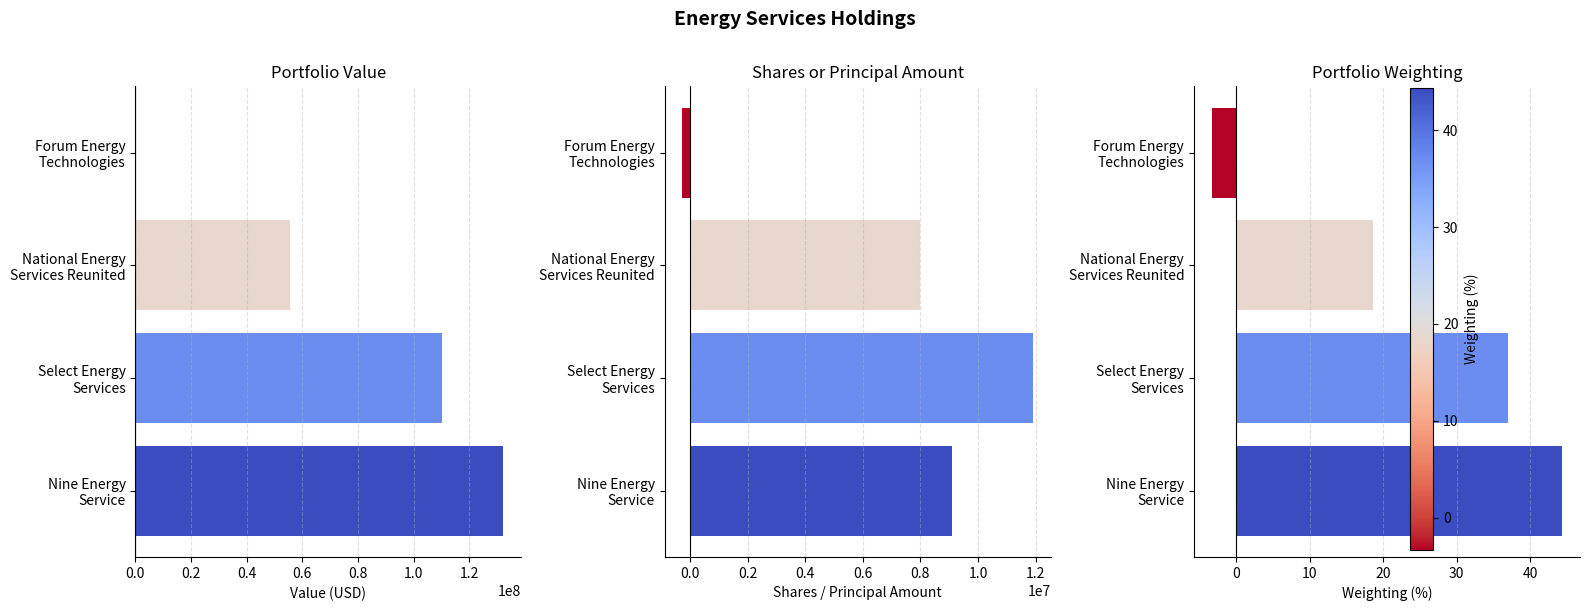

What are all the series names shown in the legend?

Value, Shares or principal amount, Weighting